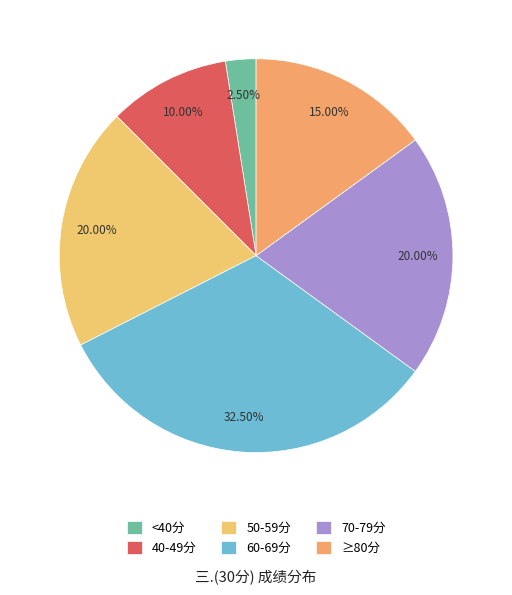

How many segments does this pie chart have?

6